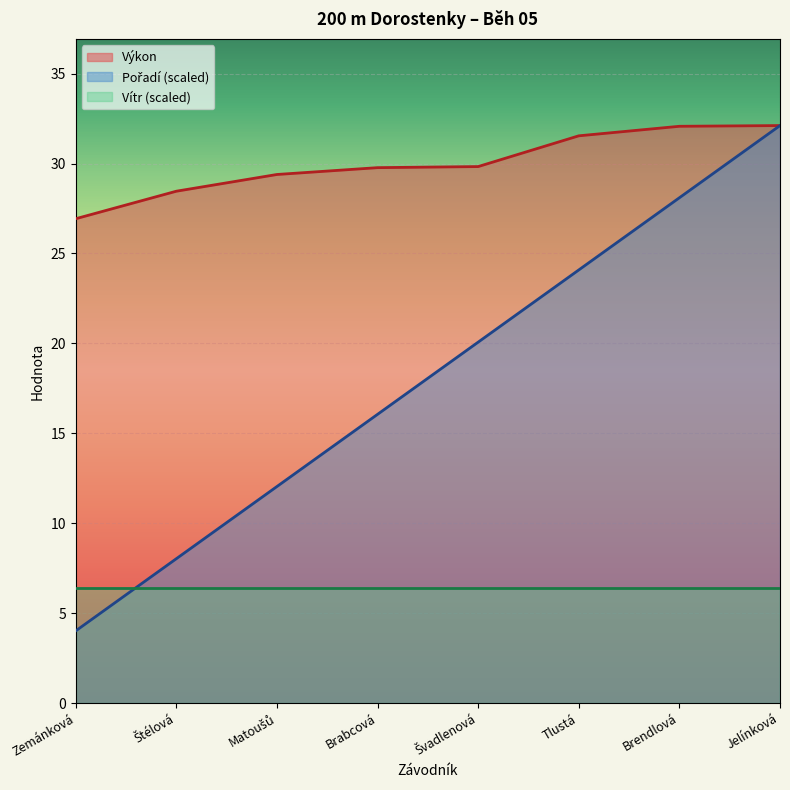

At which label does Výkon first exceed 29?

Matoušů